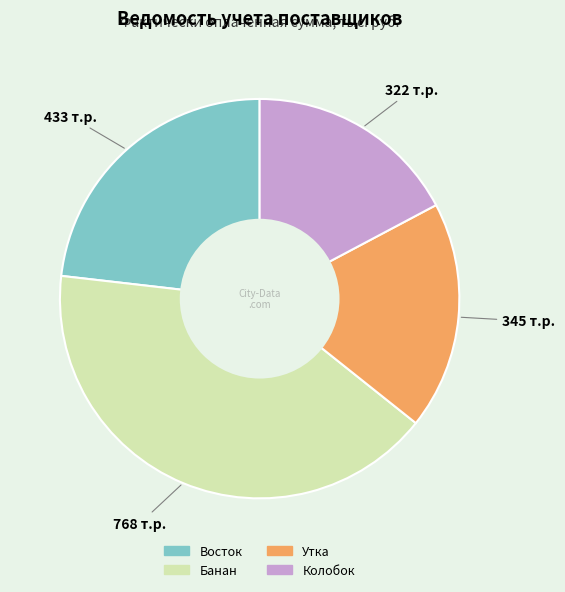

Is there any slice that represents more than half of the pie?

No